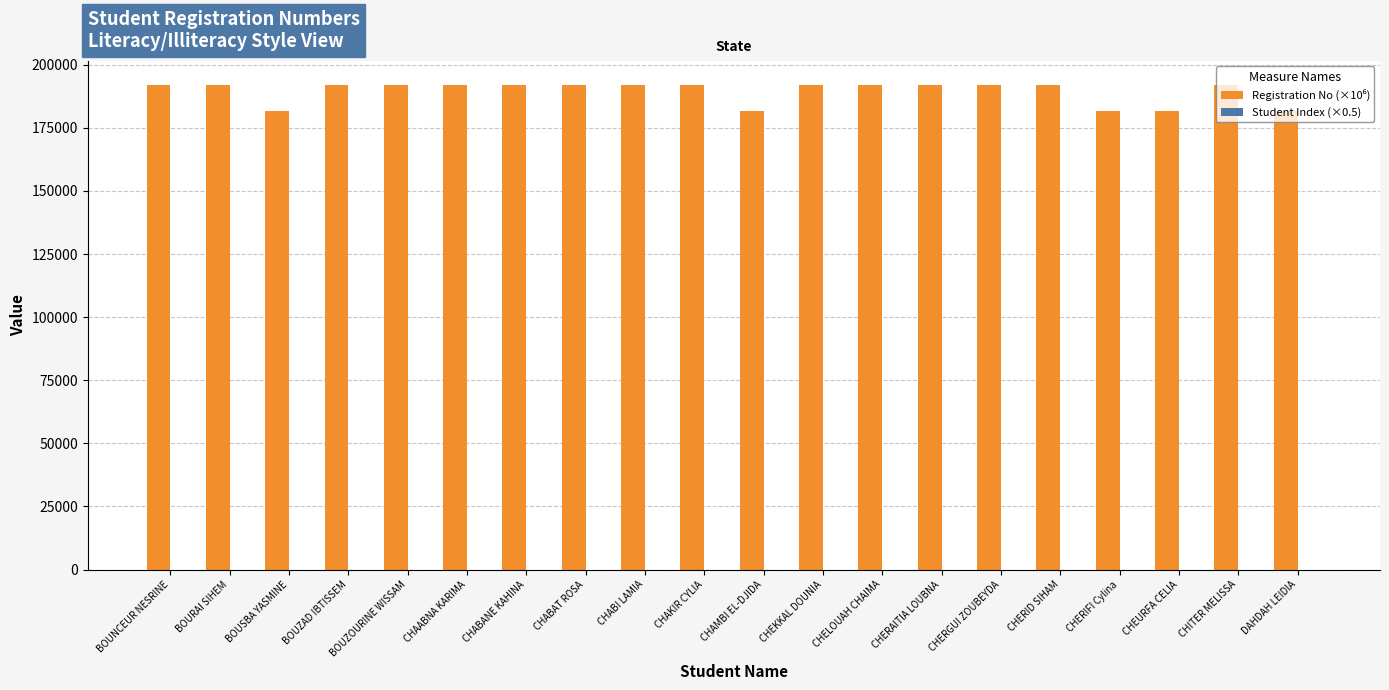

Reading left to right, transcribe all the data shown in this chart.

Registration No (×10⁶): 191933.0	191933.0	181833.0	191933.0	191933.0	191933.0	191933.0	191933.0	191933.0	191933.0	181833.0	191933.0	191933.0	191933.0	191935.0	191933.0	181835.1	181833.0	191933.0	181833.0
Student Index (×0.5): 0.5	1.0	1.5	2.0	2.5	3.0	3.5	4.0	4.5	5.0	5.5	6.0	6.5	7.0	7.5	8.0	8.5	9.0	9.5	10.0